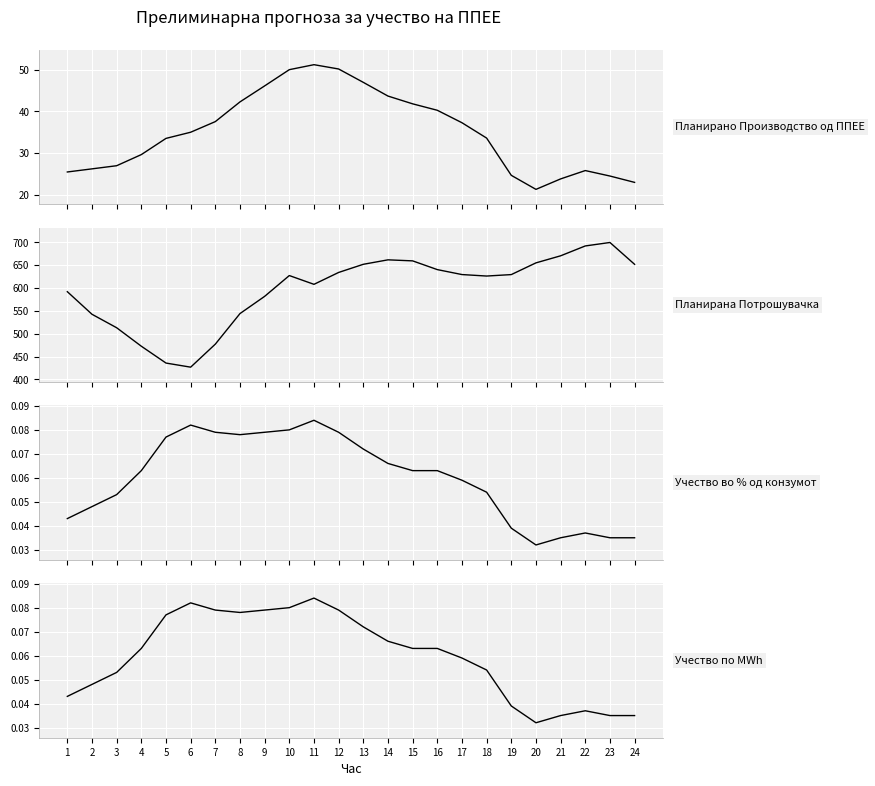

Which series has the largest total across all categories?

Планирана Потрошувачка